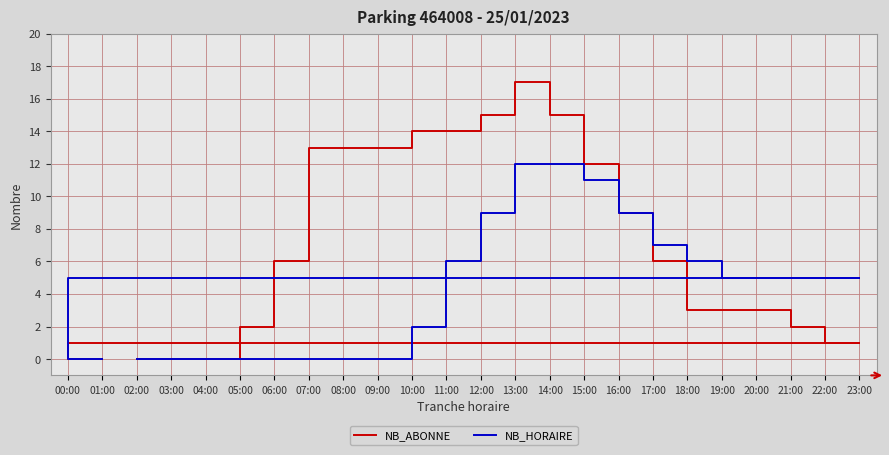

Is the value of NB_ABONNE at 07:00 greater than the value of NB_HORAIRE at 17:00?

Yes